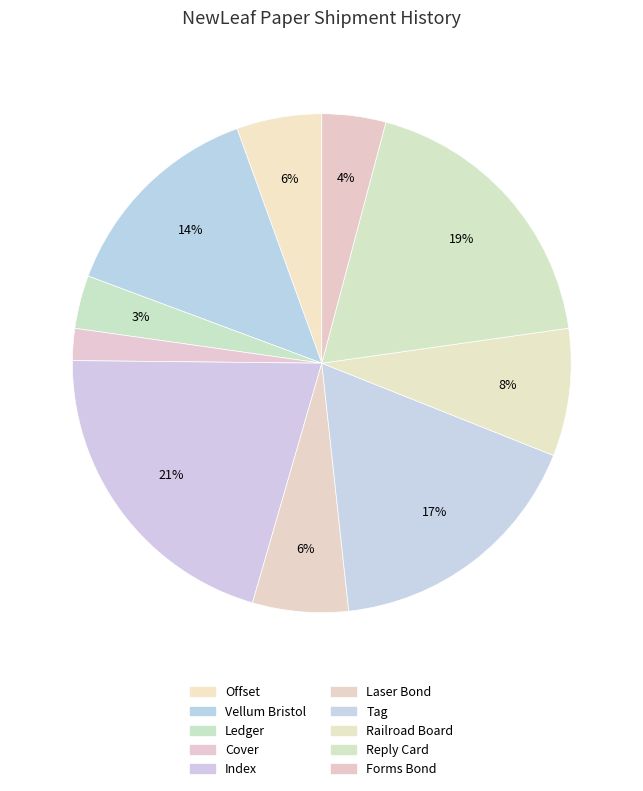

How many segments does this pie chart have?

10